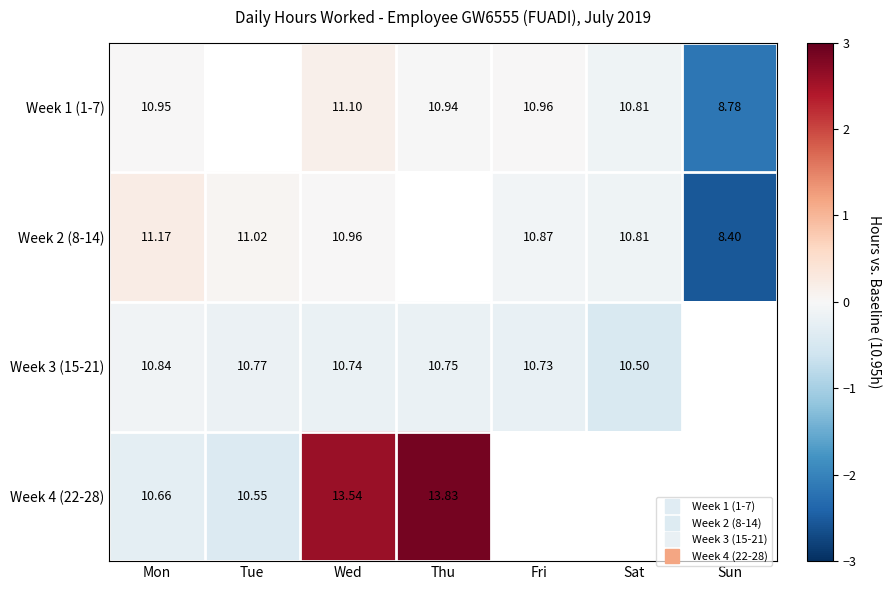

What is the difference between the highest and lowest values at Sun?

0.4